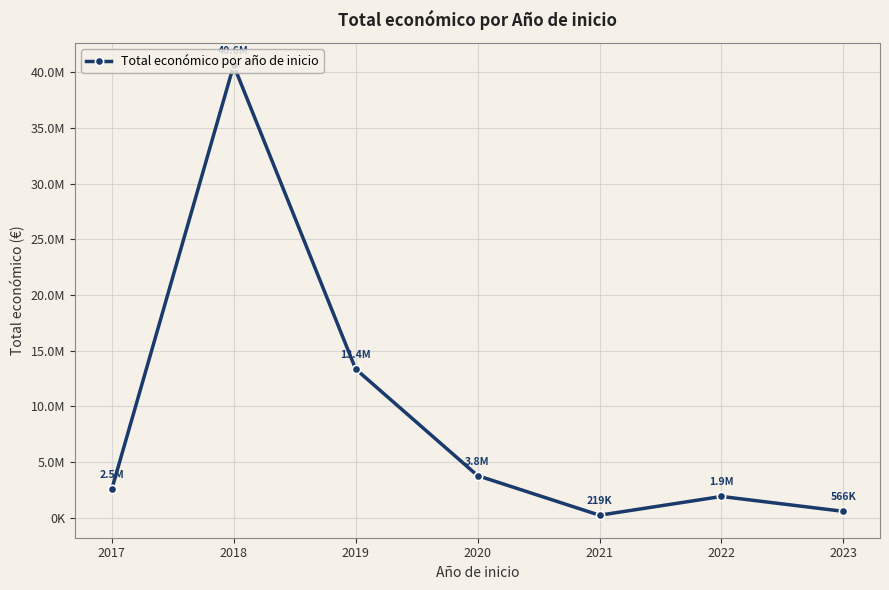

Does the chart have visible grid lines?

Yes